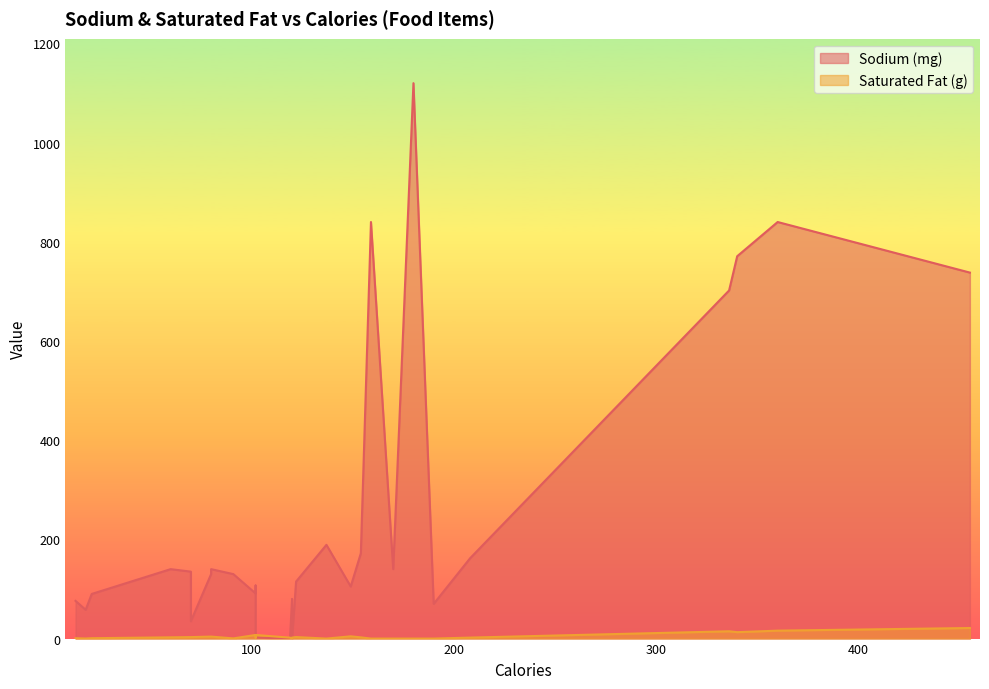

Is it true that Saturated Fat (g) equals 0.5 at 102?

False